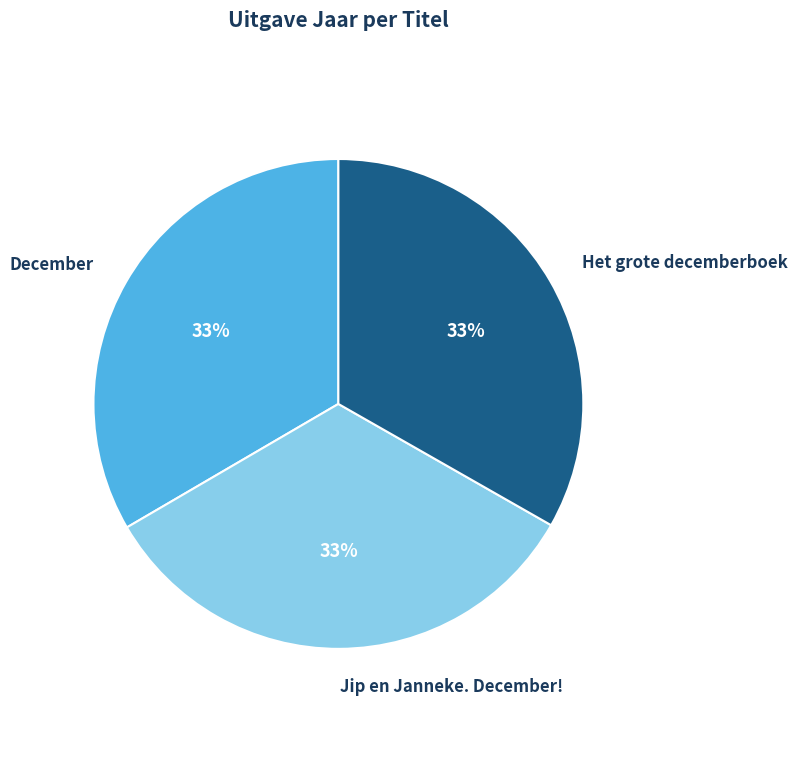

True or false: December accounts for 33% of the total.

True